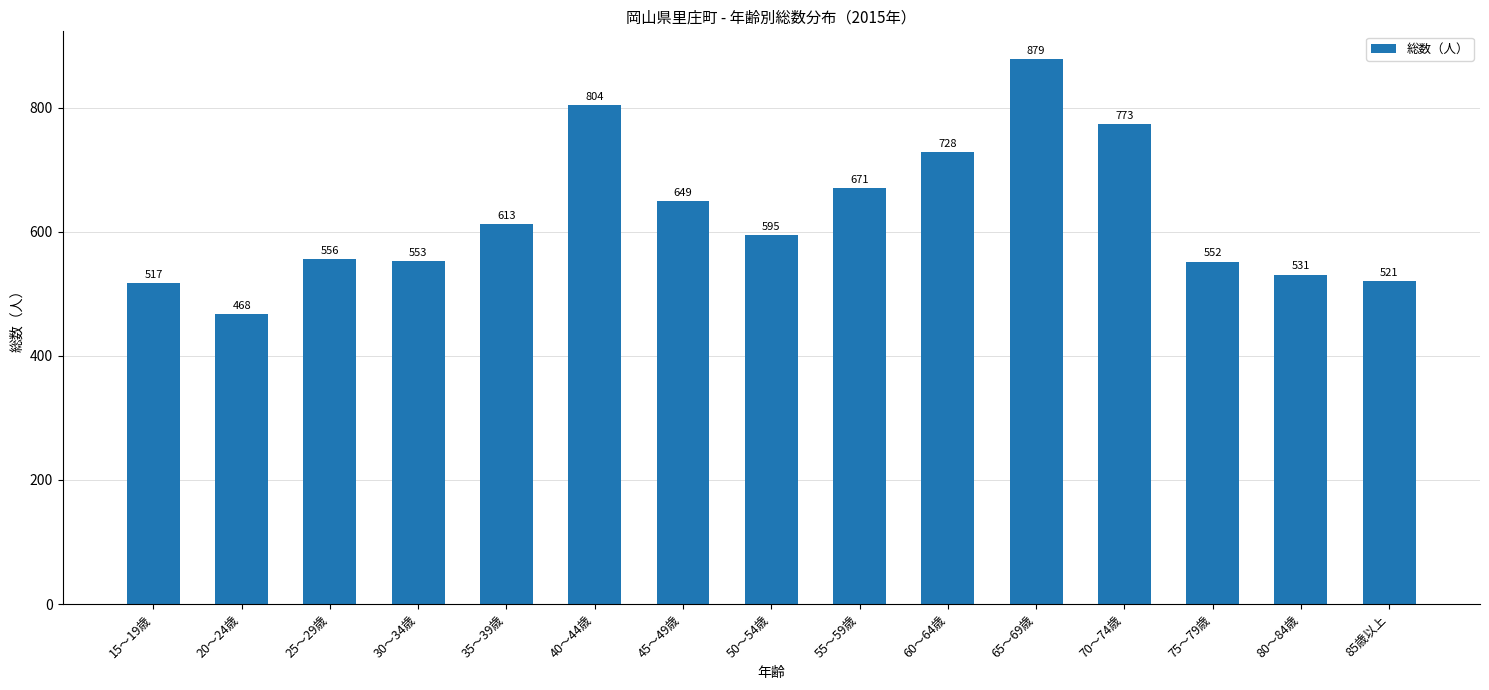

What is the difference between the values at 30～34歳 and 70～74歳?

220